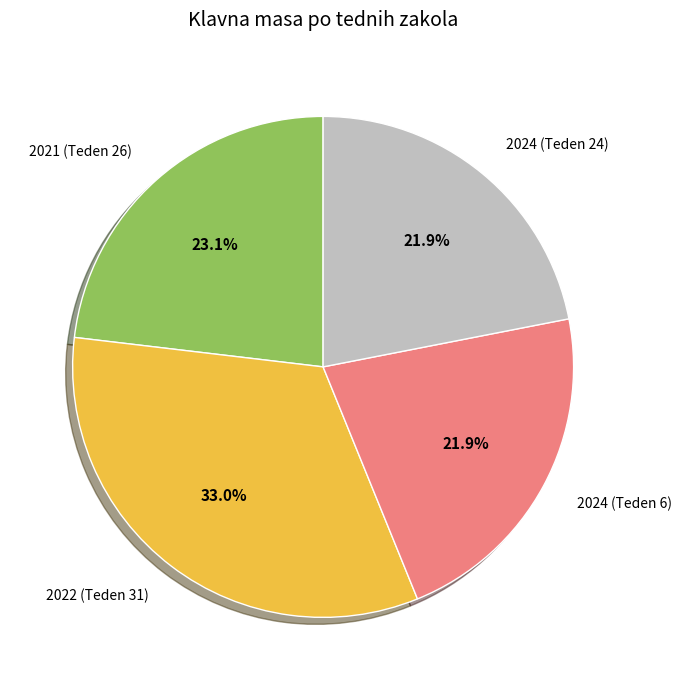

Is there a majority slice in this chart?

No